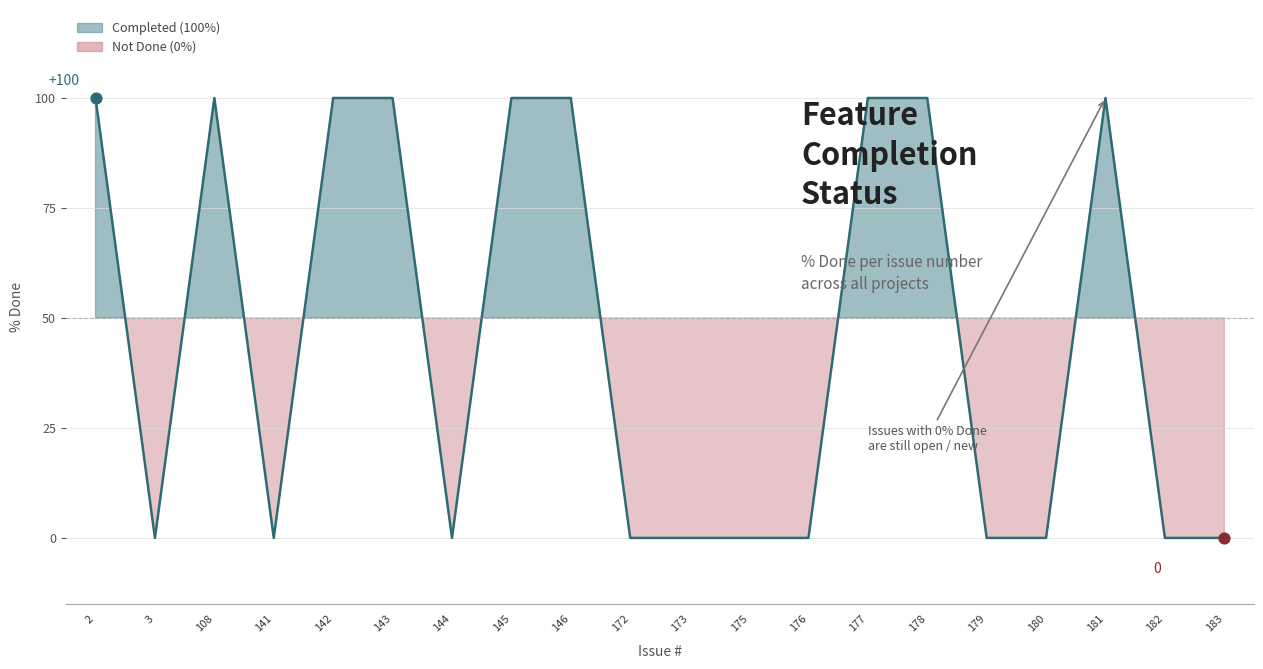

Which has a higher value, 172 or 181?

181